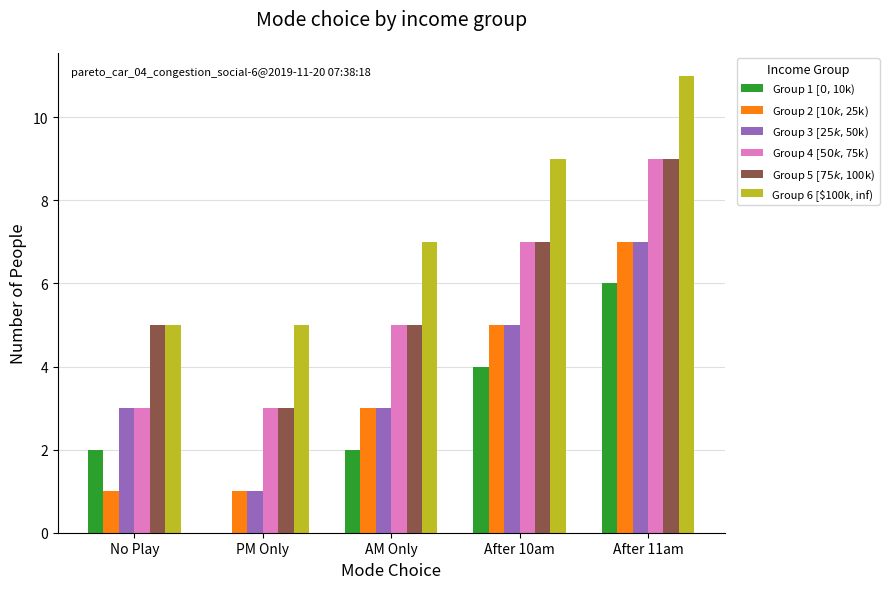

At which category is the sum across all series the highest?

After 11am